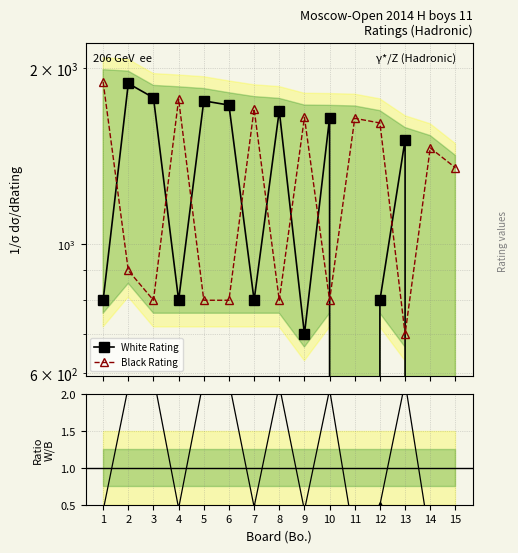

What is the greatest value displayed?

1894.0